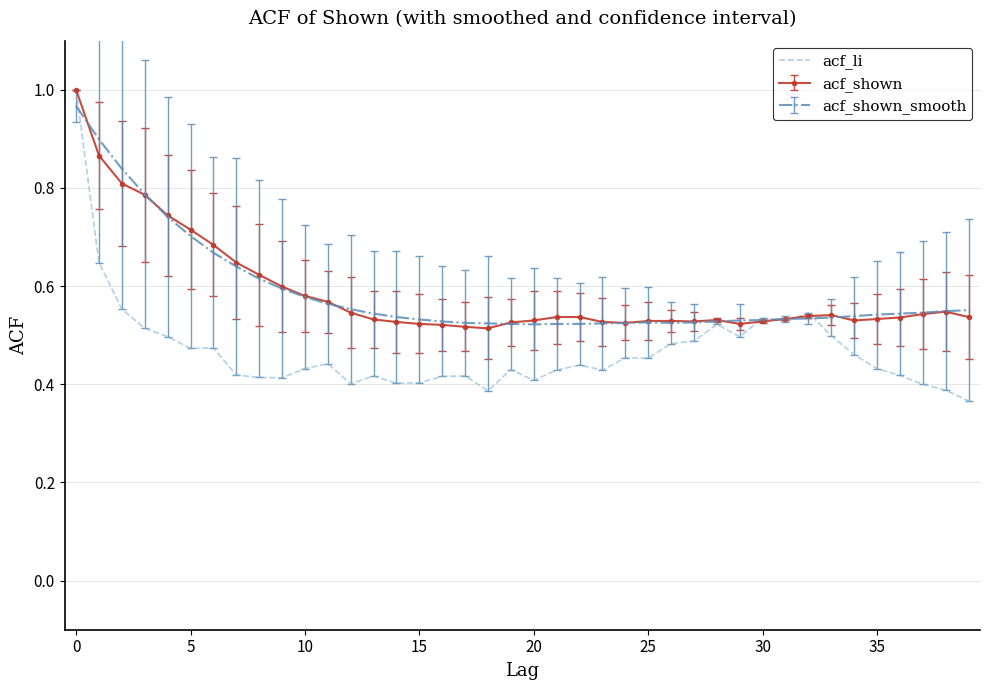

Which series has the largest range (max minus min)?

acf_li